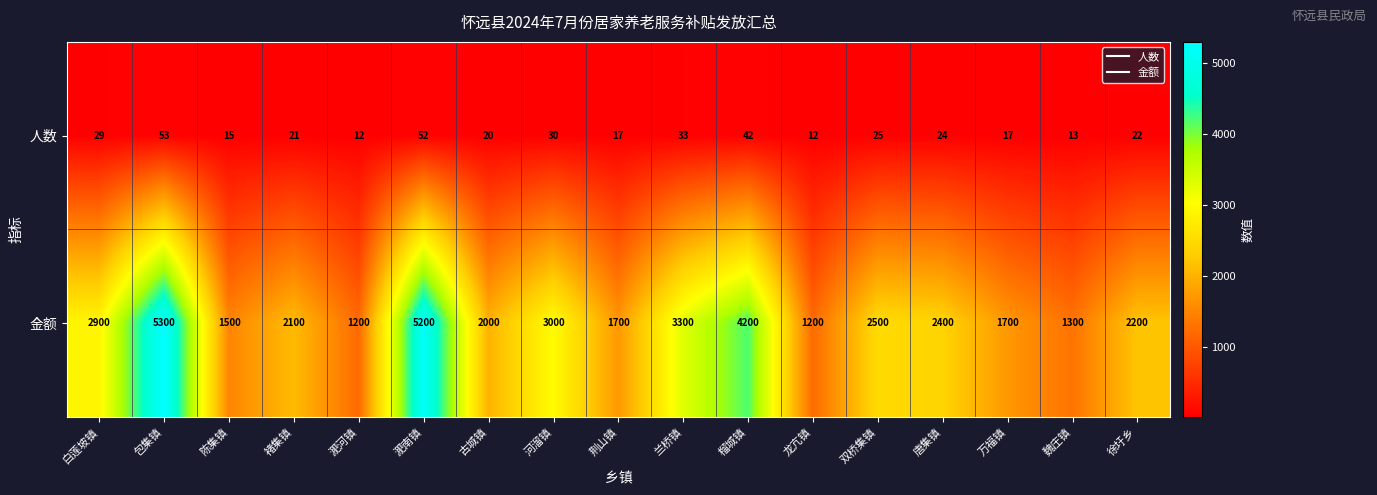

What value does the 人数 series have at 淝南镇, to the nearest 5?

50